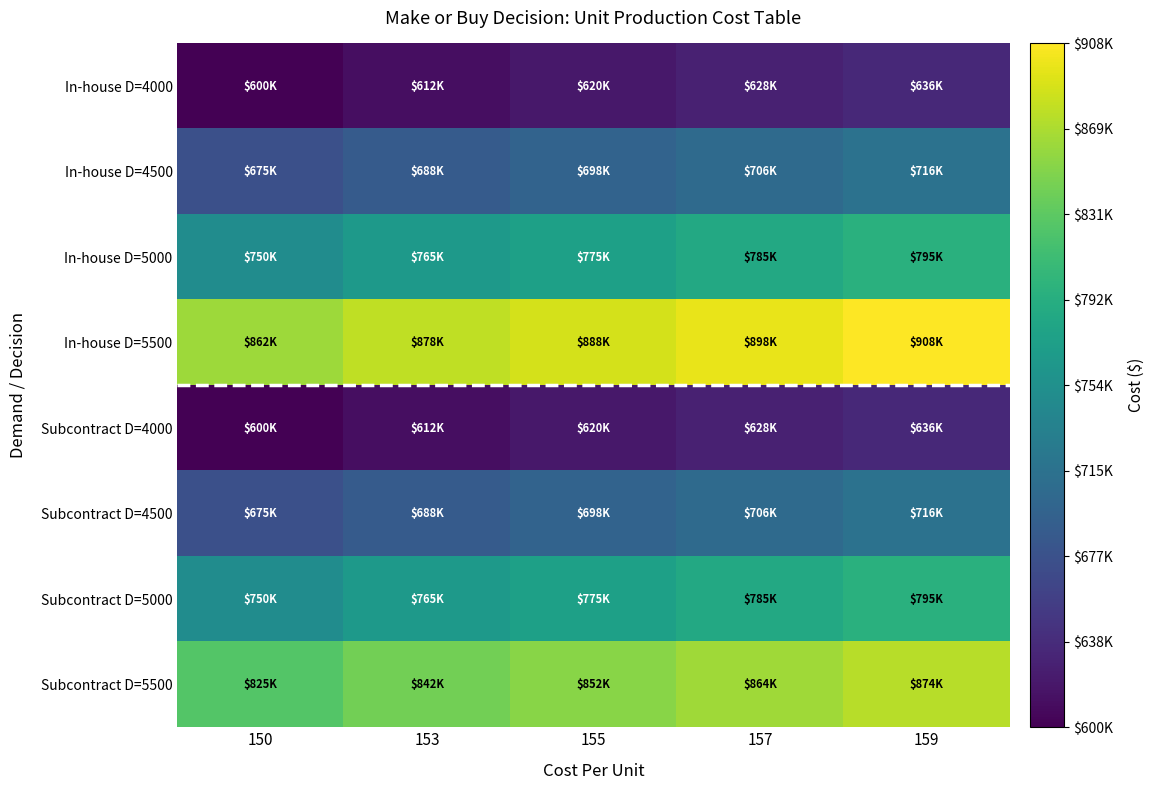

Which series has the largest total across all categories?

In-house D=5500